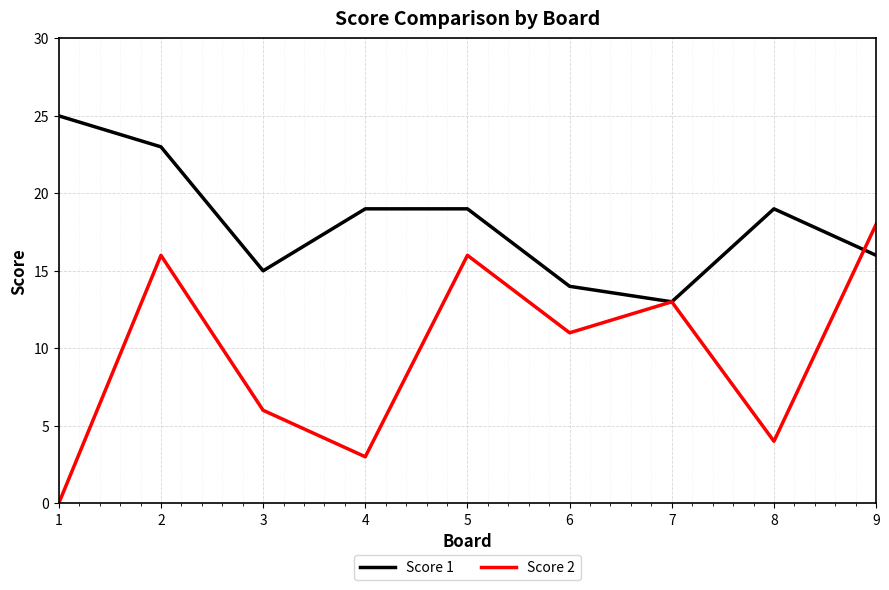

Which series has the largest range (max minus min)?

Score 2